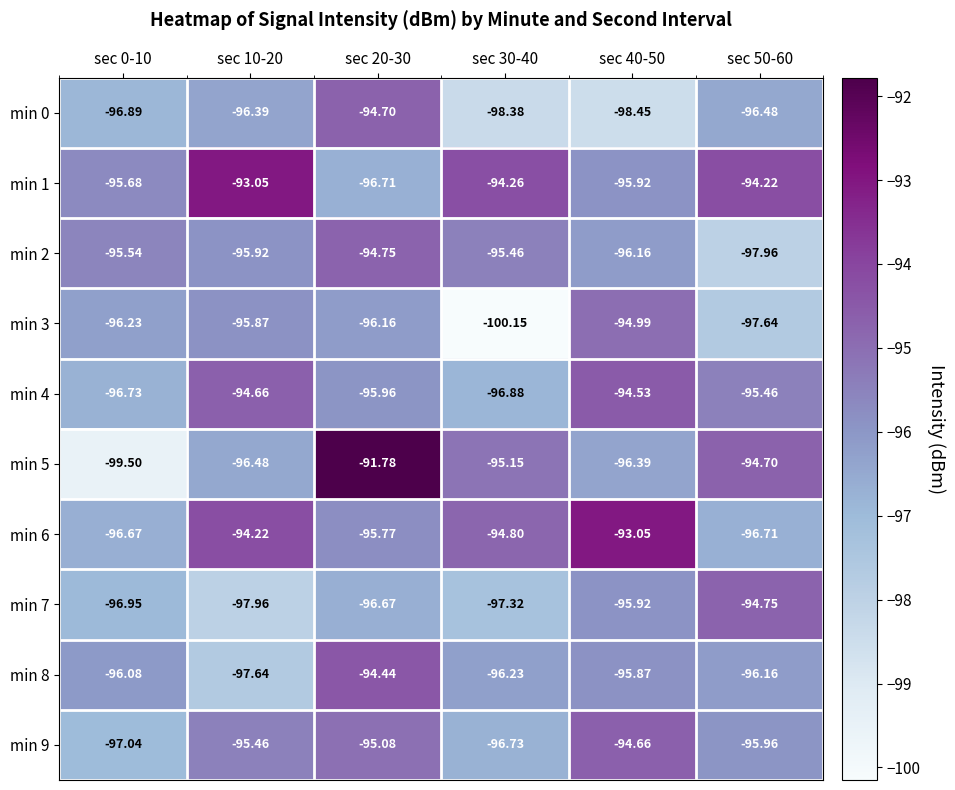

How many series are shown in this chart?

10